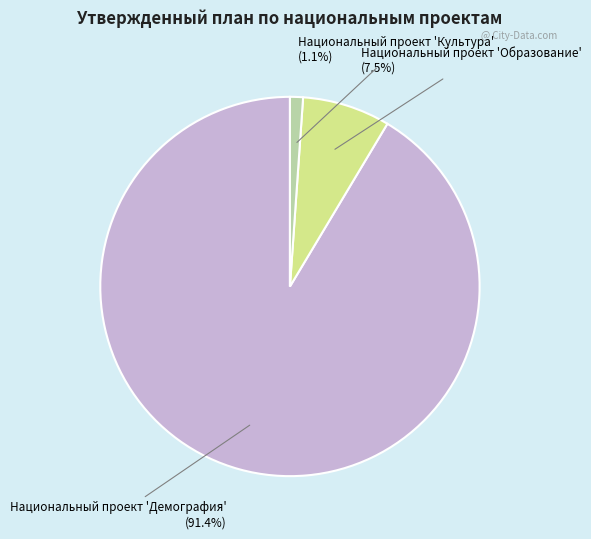

Does any single category account for the majority?

Yes